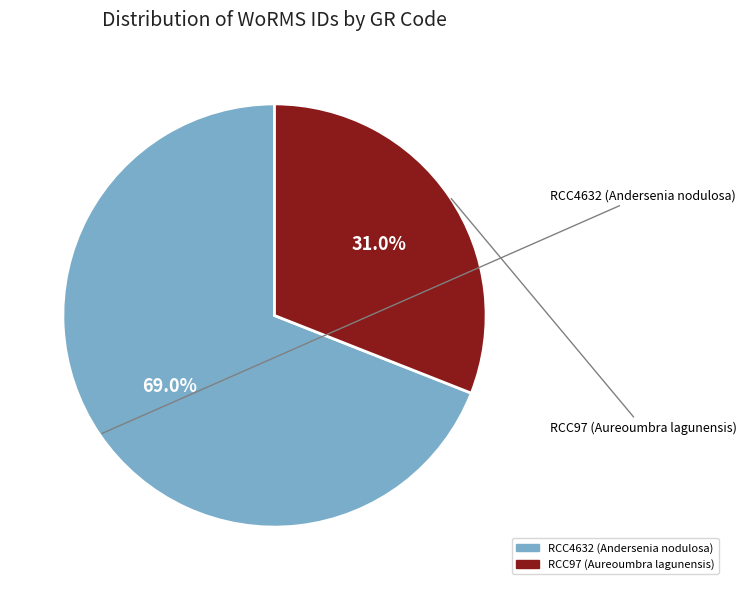

Between RCC97 (Aureoumbra lagunensis) and RCC4632 (Andersenia nodulosa), which is larger?

RCC4632 (Andersenia nodulosa)